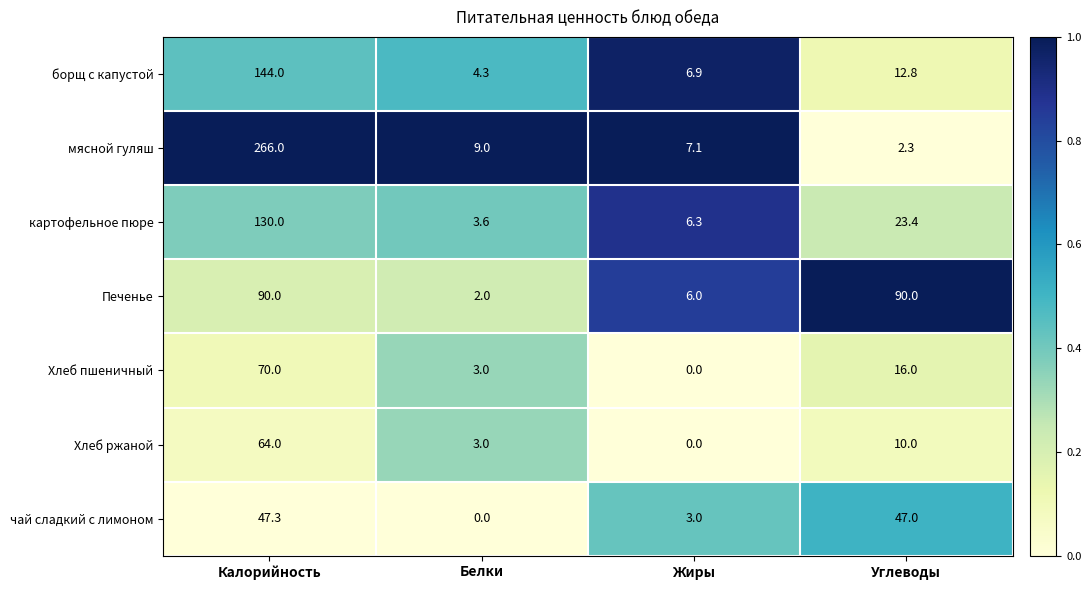

At which category is the sum across all series the highest?

Калорийность